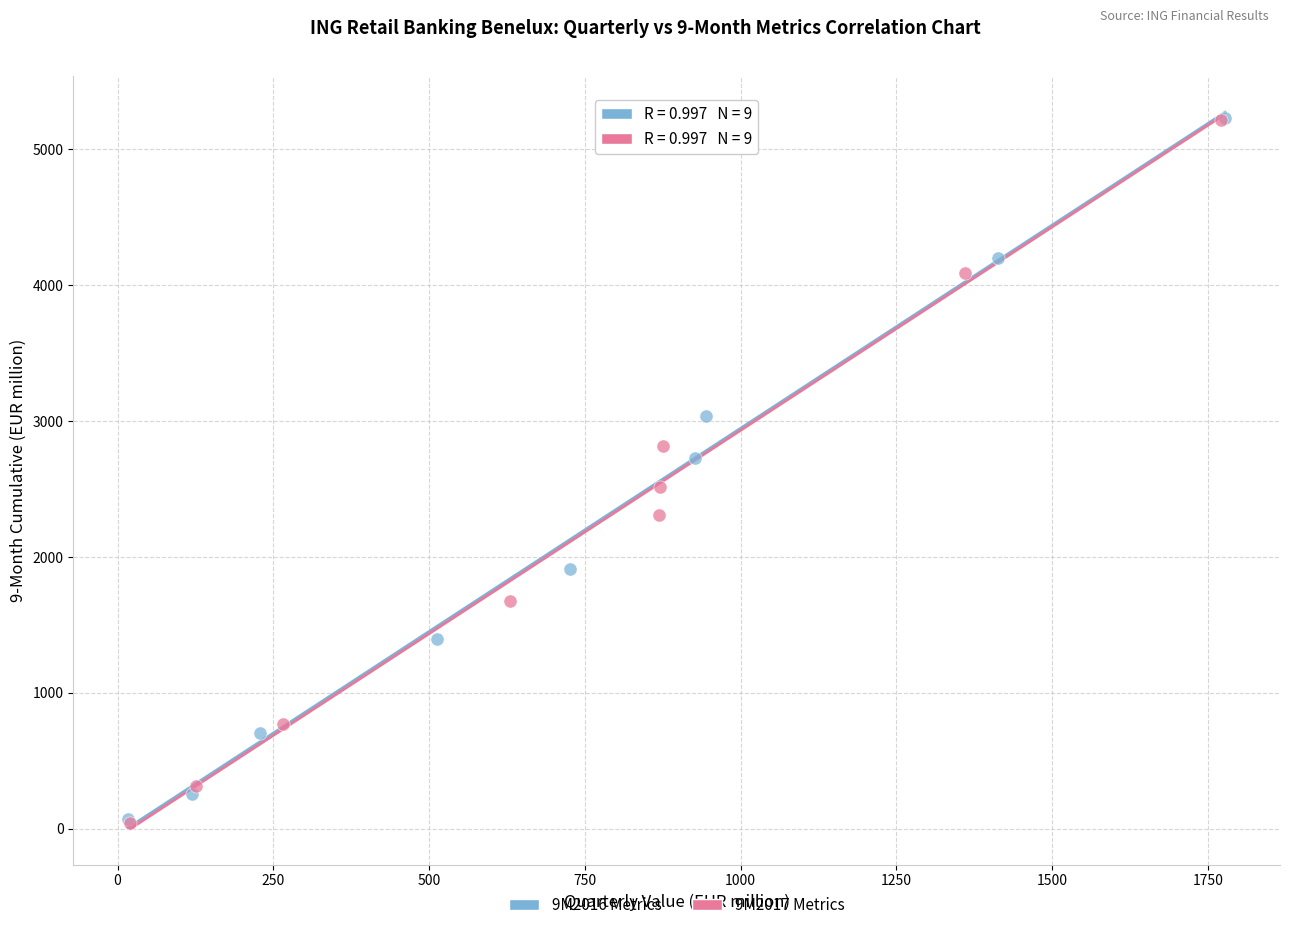

What are all the series names shown in the legend?

9M2016 Metrics, 9M2017 Metrics